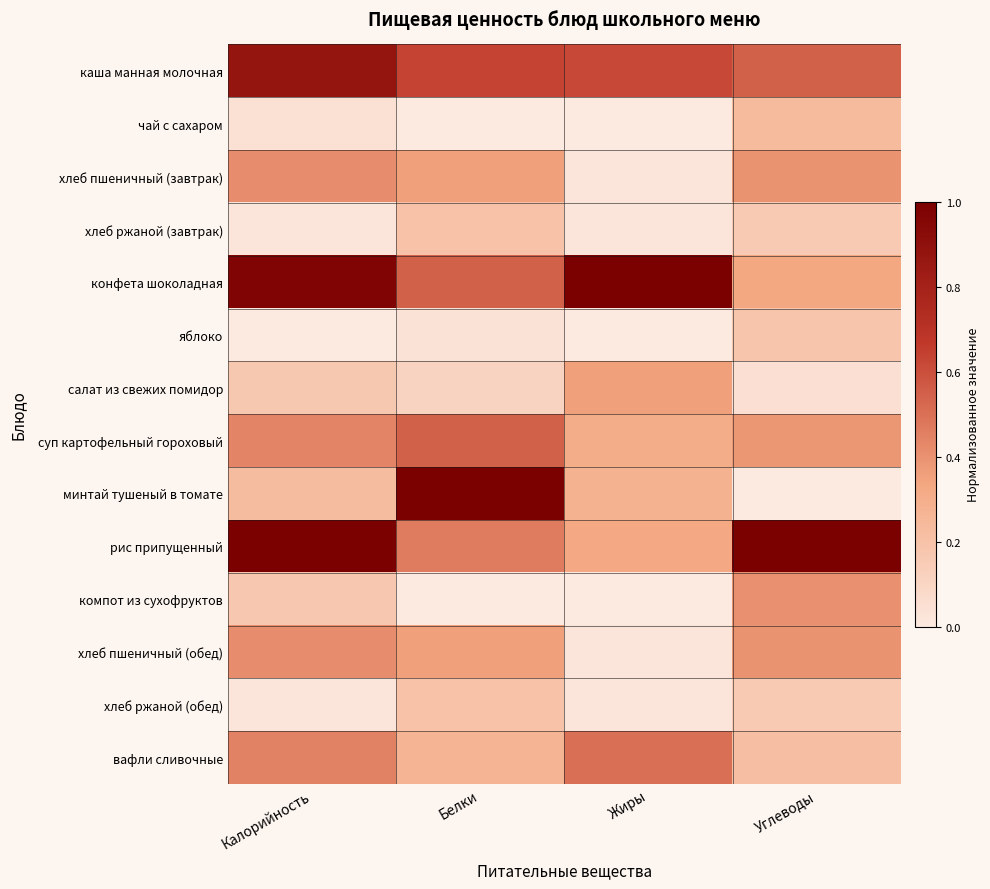

What is the spread (max minus min) of values at Калорийность?

1.0